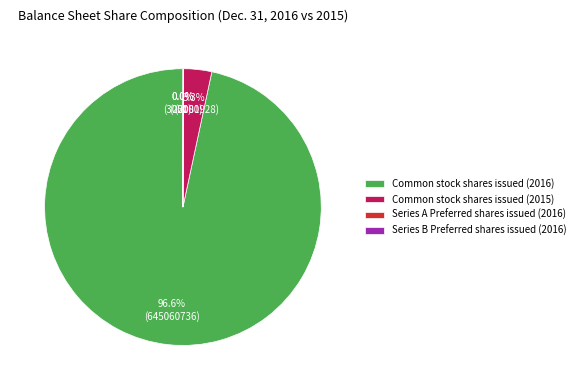

Does Common stock shares issued (2016) represent more than half of the total?

Yes